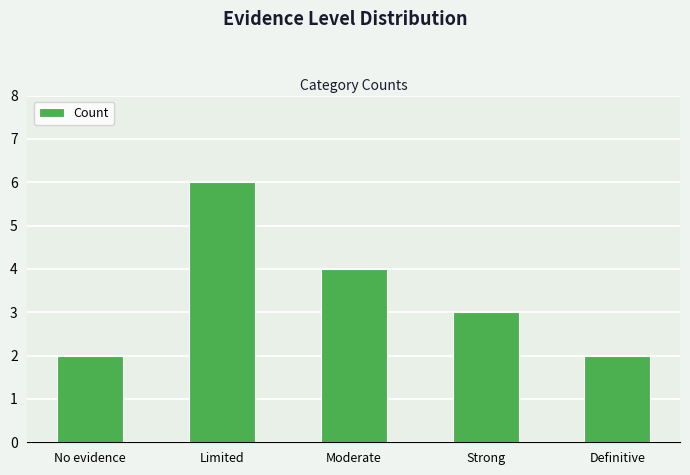

Reading right to left, extract all data points from this chart.

Definitive=2	Strong=3	Moderate=4	Limited=6	No evidence=2